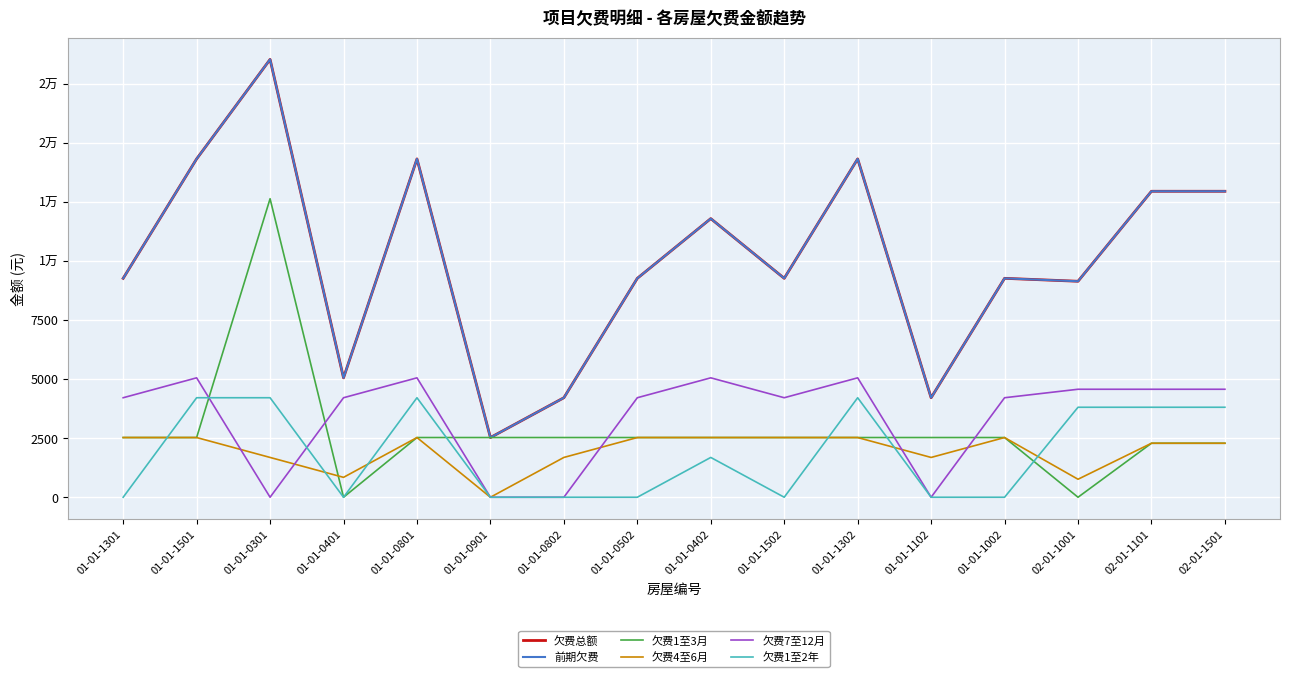

Where is the first local maximum for 欠费1至3月?

01-01-0301